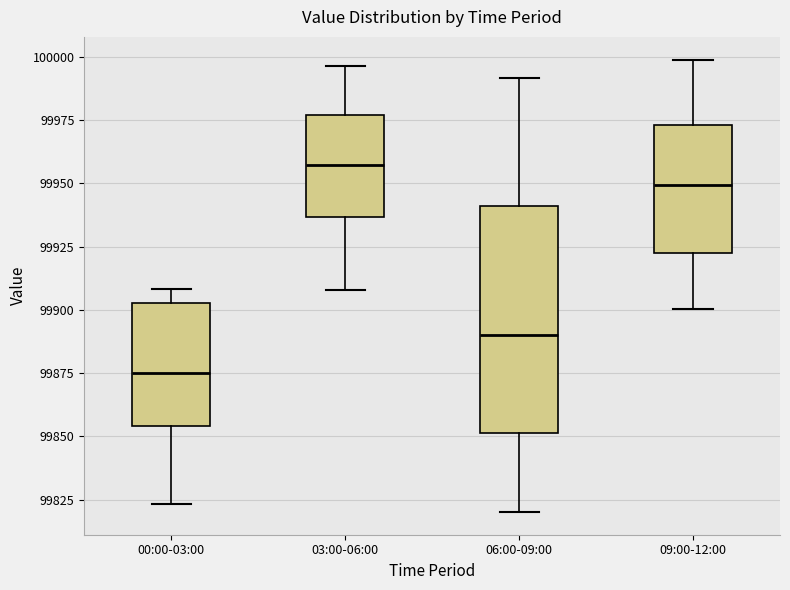

Reading left to right, read every box against the y-axis: the position of its median line, the range the box covers, and the ends of its whiskers. The values are not printed on the chart, so give them approximately, as read against the axis.

00:00-03:00: median 99875, box 99855 to 99905, whiskers 99825 to 99910
03:00-06:00: median 99955, box 99935 to 99975, whiskers 99910 to 99995
06:00-09:00: median 99890, box 99850 to 99940, whiskers 99820 to 99990
09:00-12:00: median 99950, box 99920 to 99975, whiskers 99900 to 100000